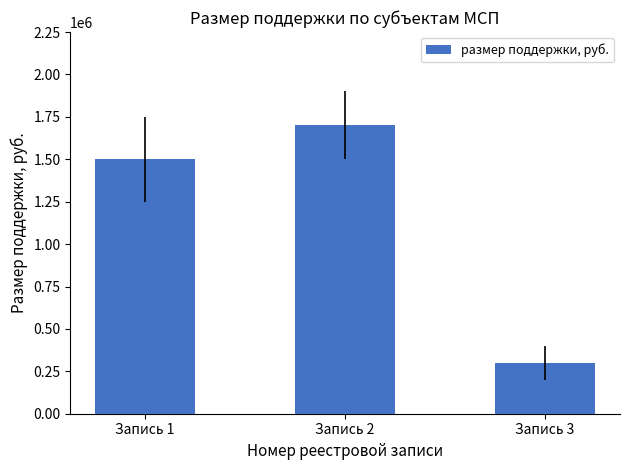

Reading right to left, transcribe all the data shown in this chart.

300000	1700000	1500000